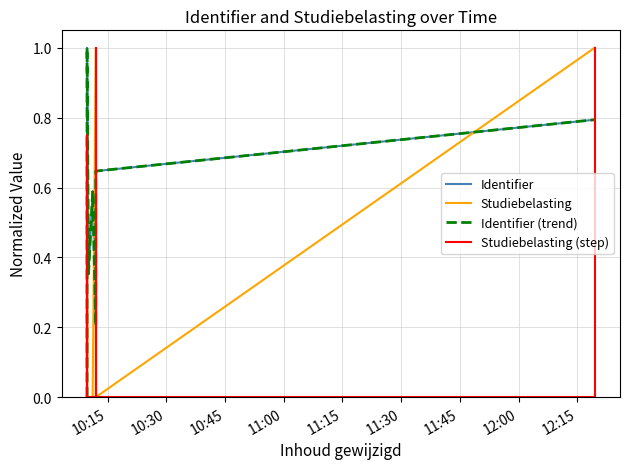

In Studiebelasting, how many points are higher than both neighbors (excluding endpoints)?

3